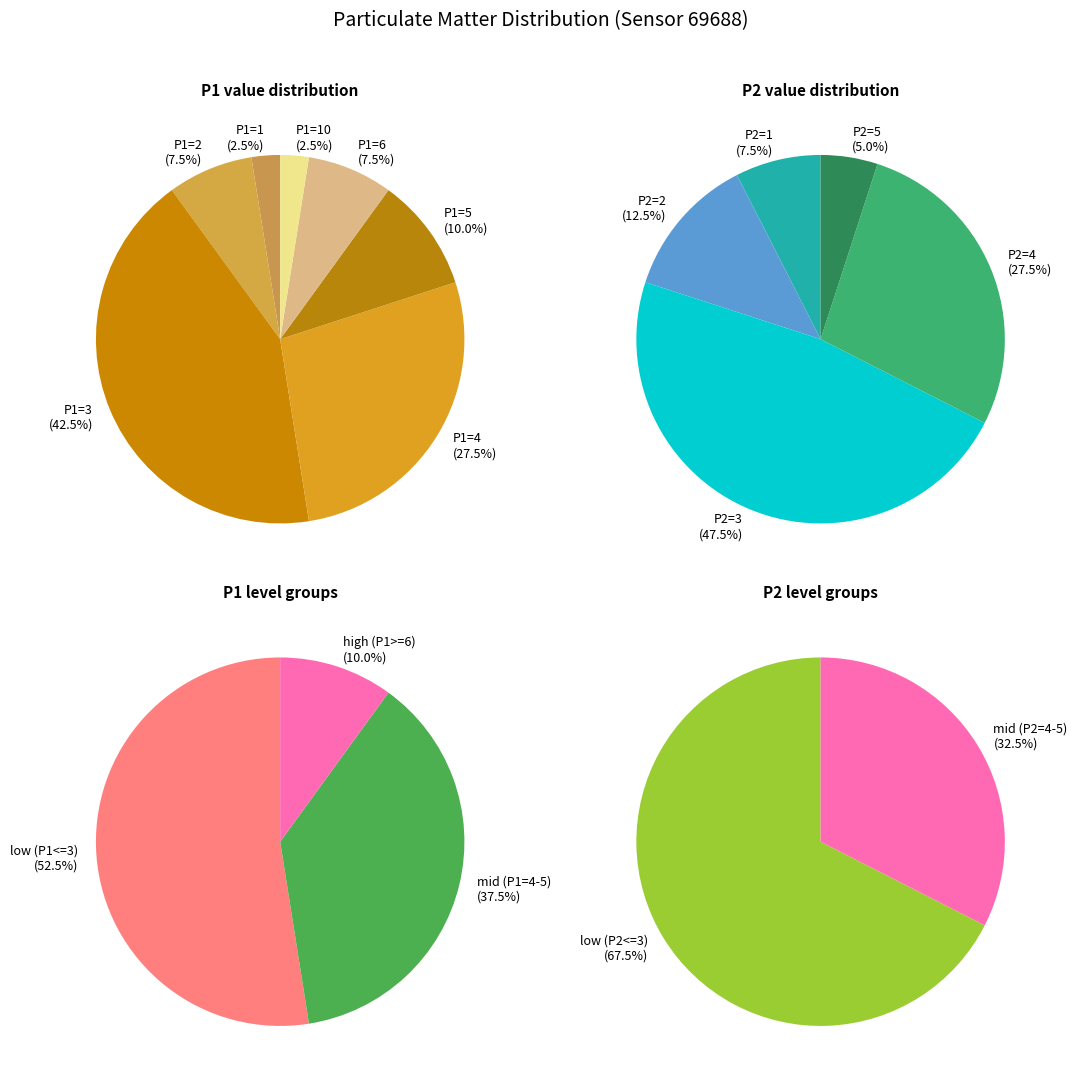

To the nearest percent, what is the difference between the 1 and 2 slice percentages?

5%